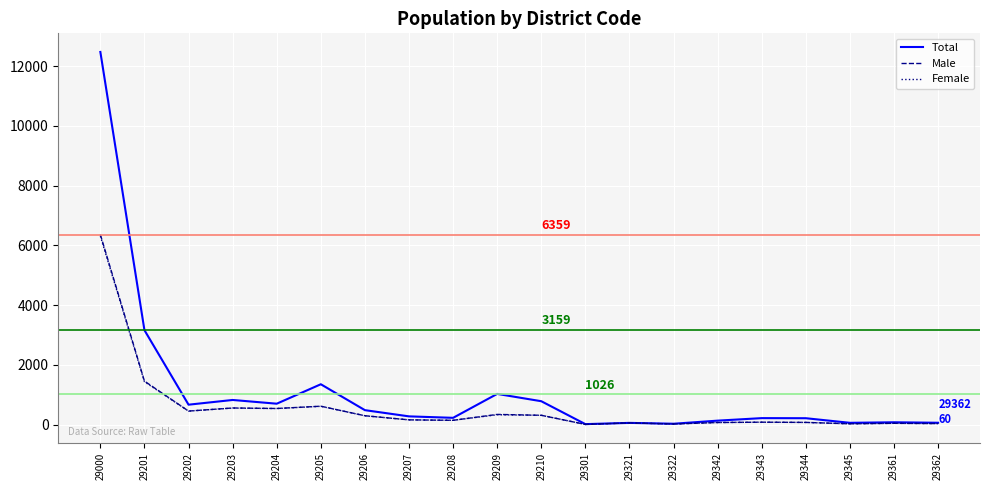

At which label does Female reach its peak?

29000